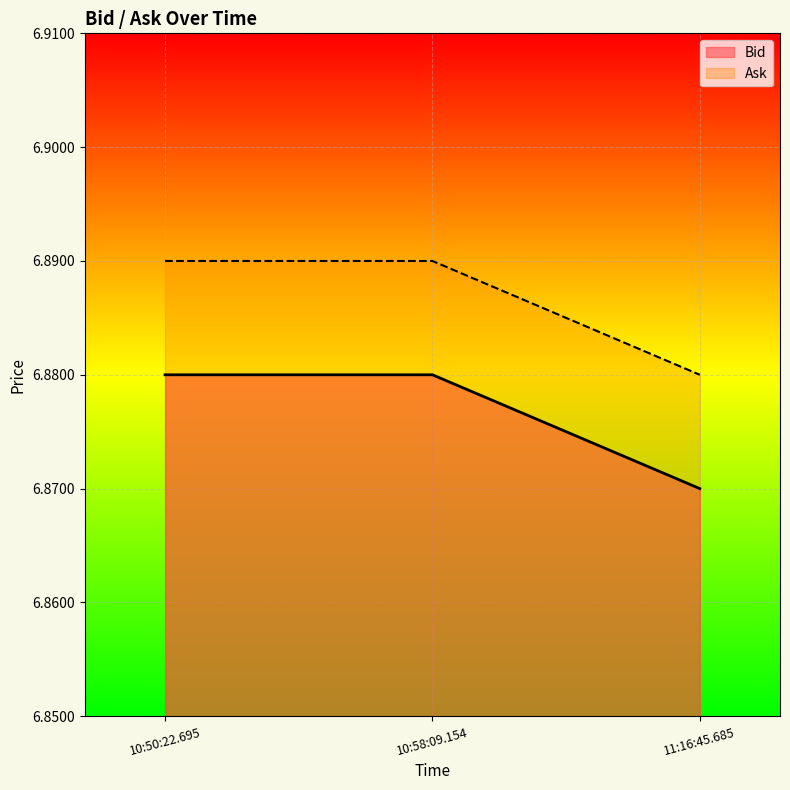

Reading left to right, what are all the values shown in this chart?

Bid: 6.9	6.9	6.9
Ask: 6.9	6.9	6.9